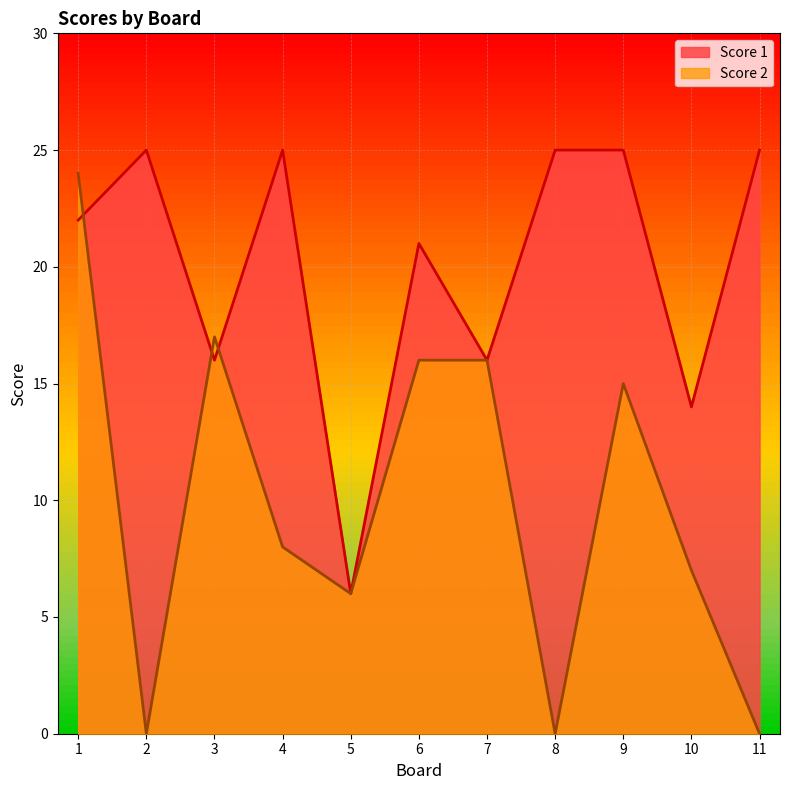

What is the total value across all series at 1?

46